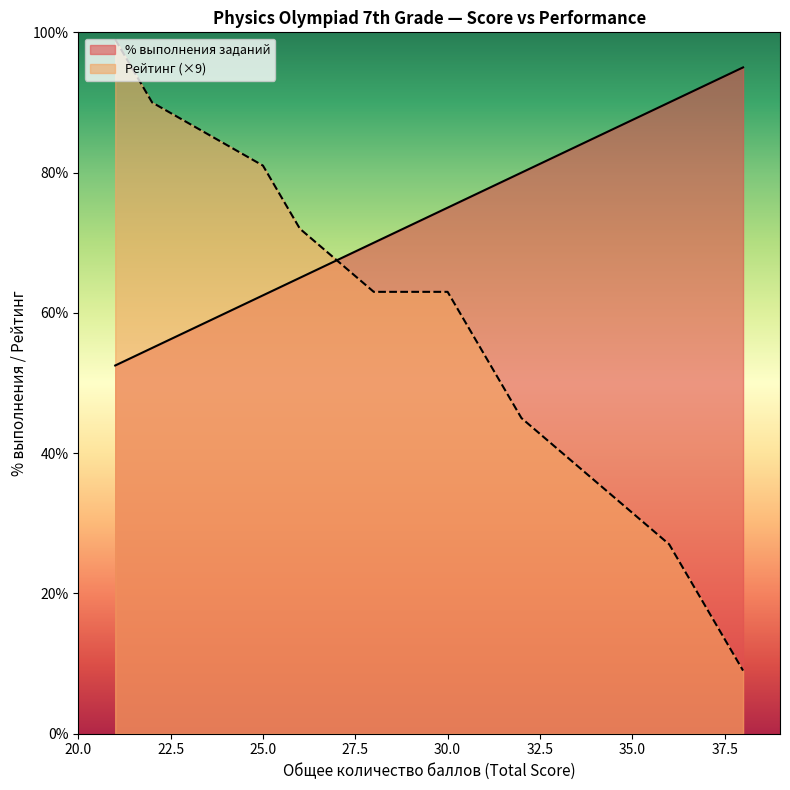

Is it true that % выполнения заданий equals 126.2 at 34?

False